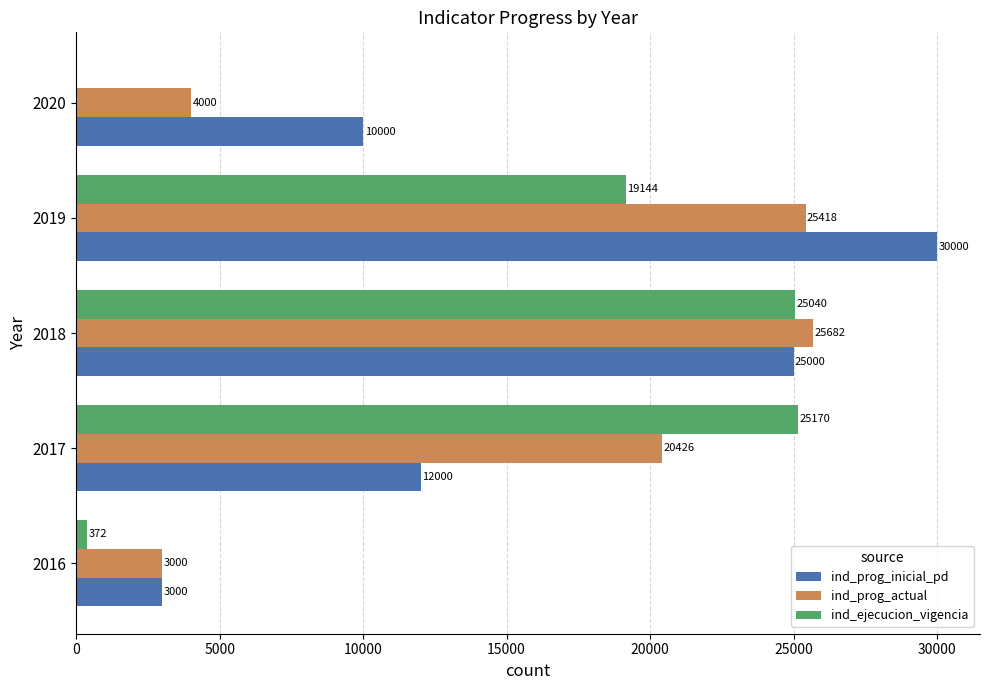

Which series has the widest spread of values?

ind_prog_inicial_pd